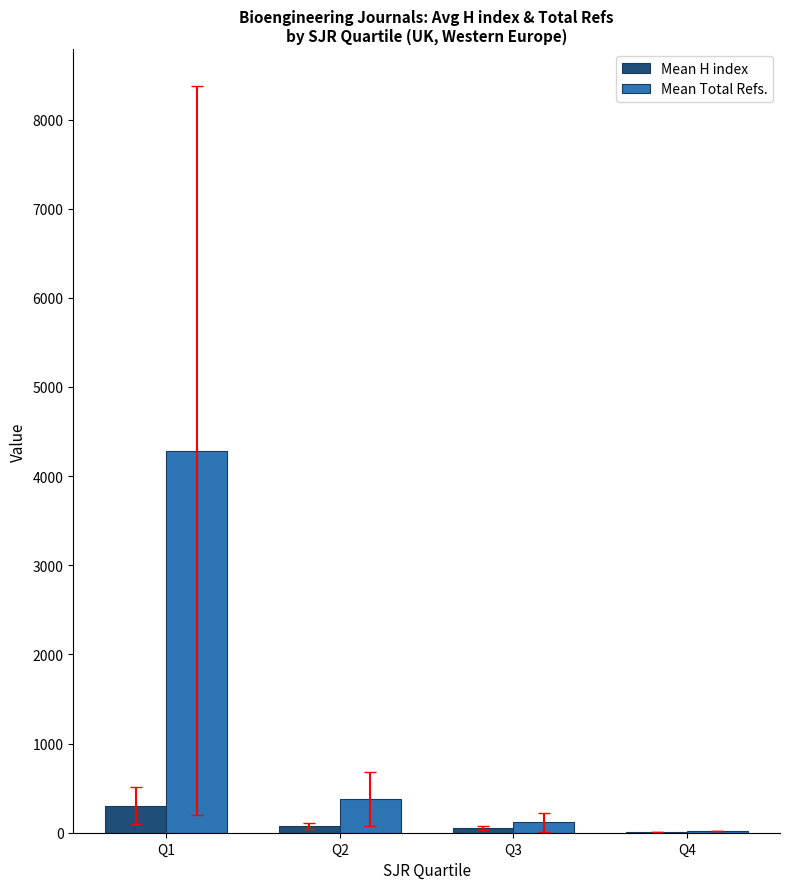

Is it true that Mean H index equals 80.2 at Q2?

True